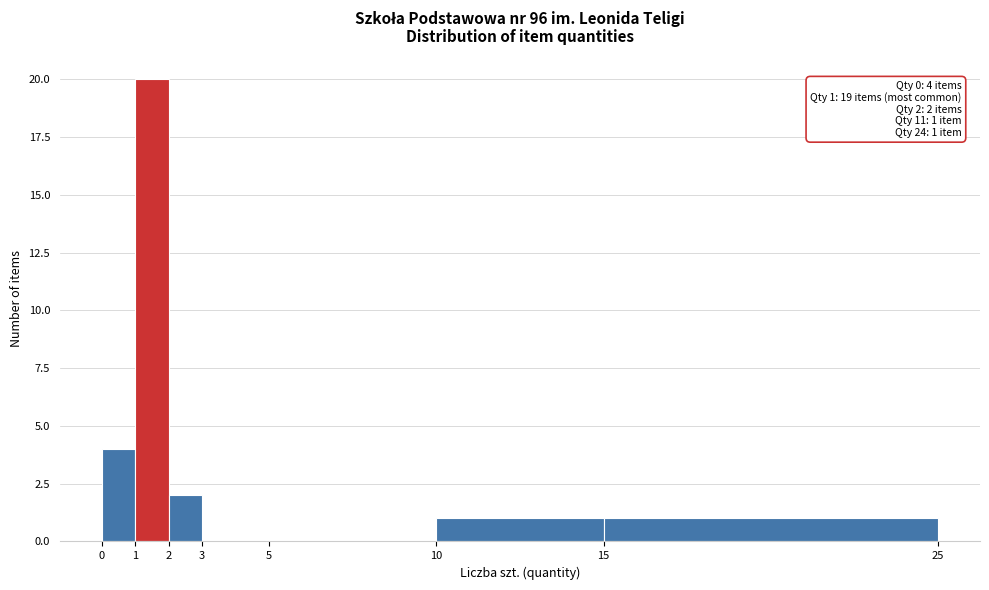

Over which range of the x-axis is the bar tallest?

1 to 2